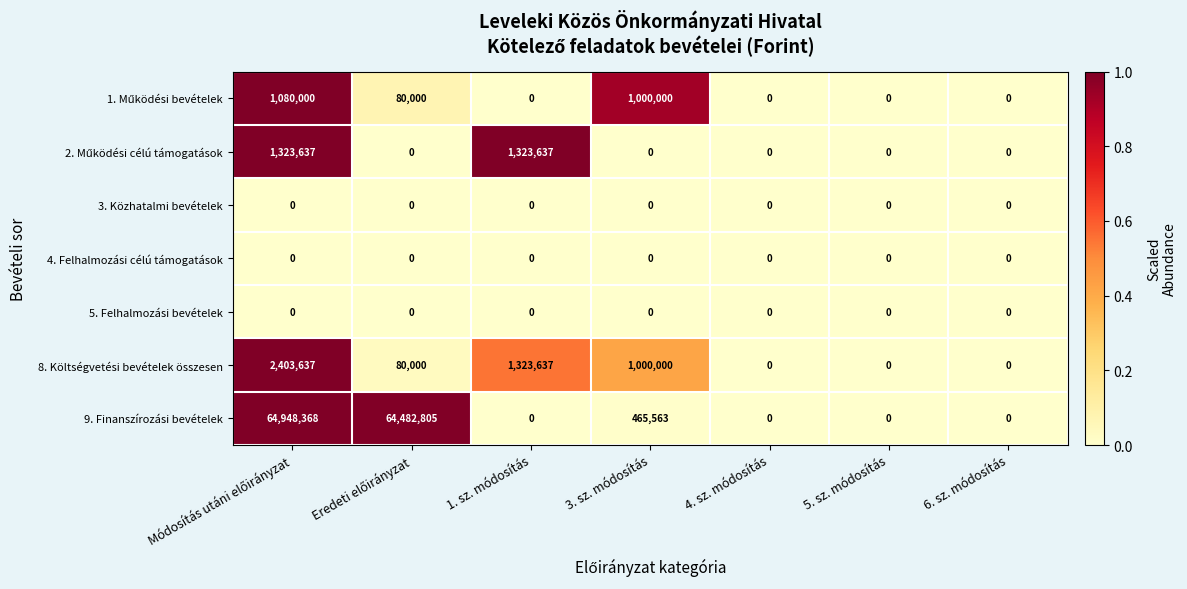

Which series has the widest spread of values?

9. Finanszírozási bevételek